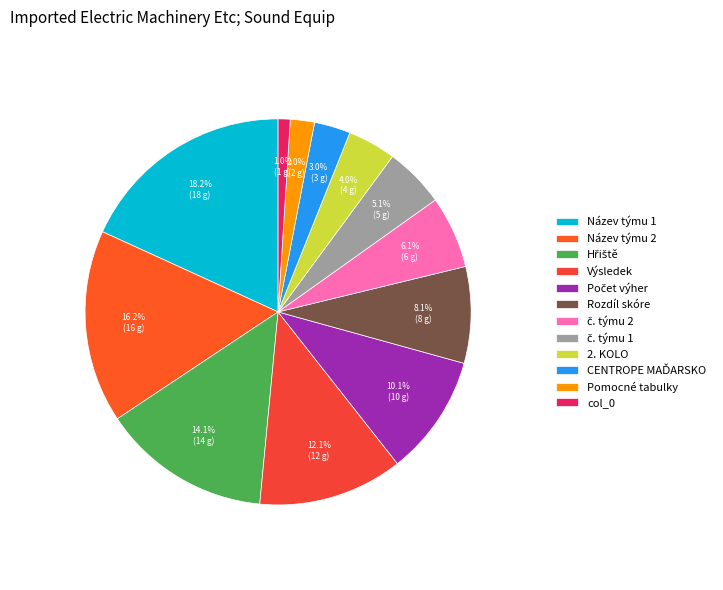

How many segments does this pie chart have?

12